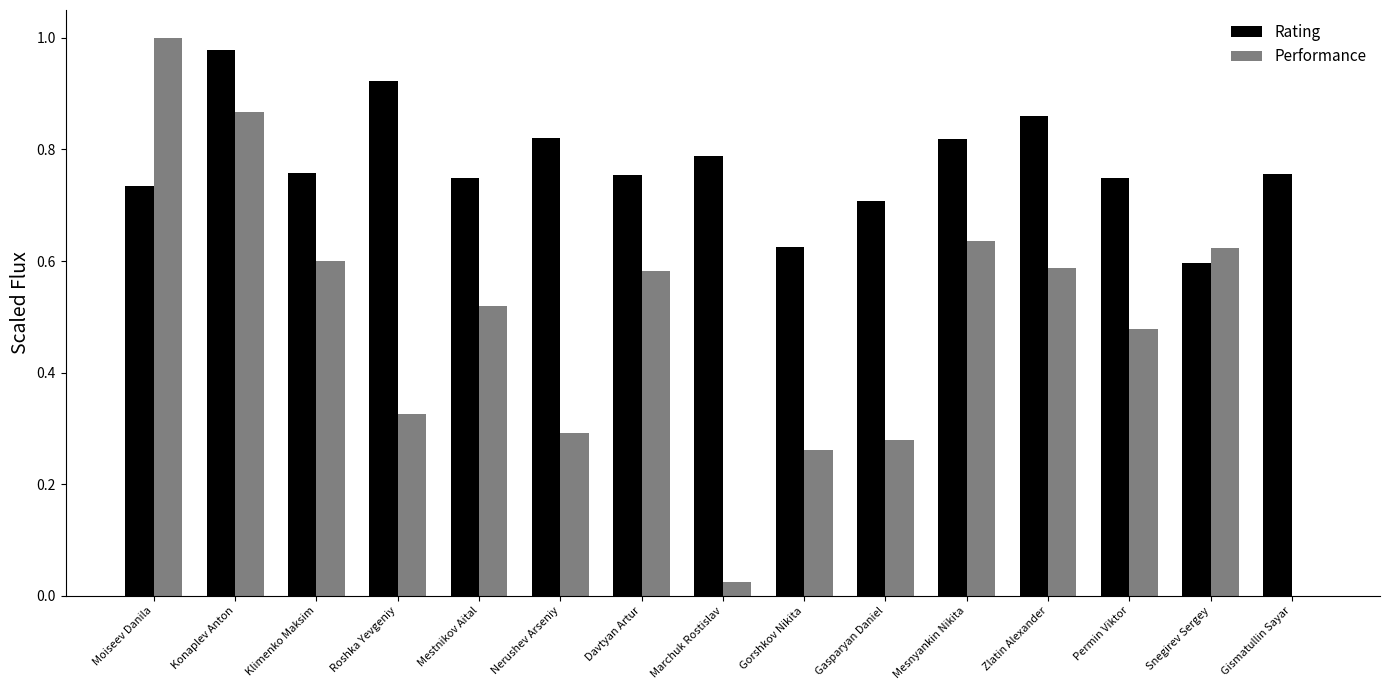

True or false: Performance has a value of 1.0 at Klimenko Maksim.

False